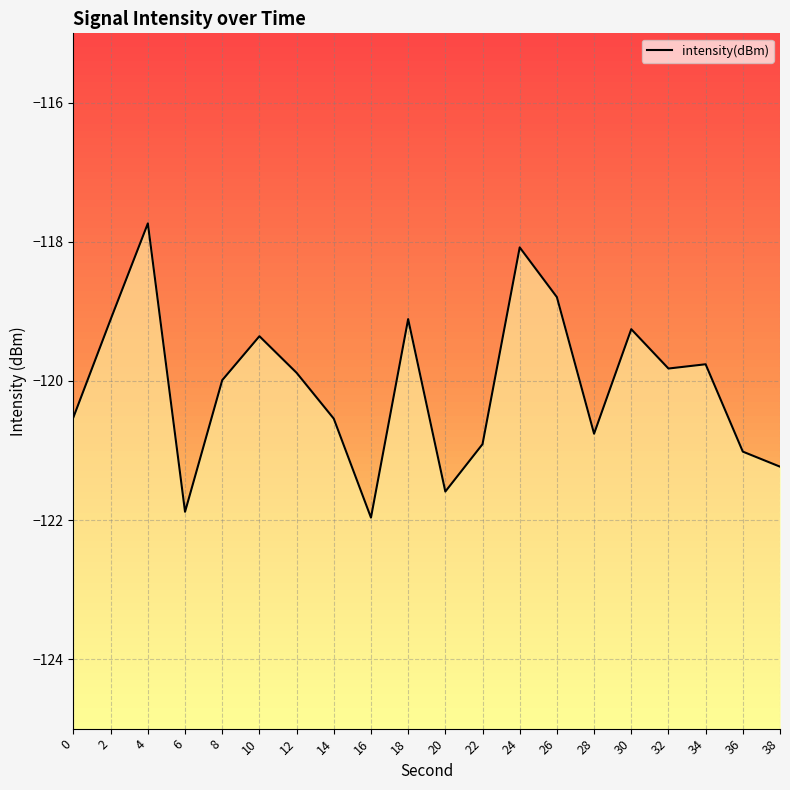

Is this an area chart (filled region under the line)?

No